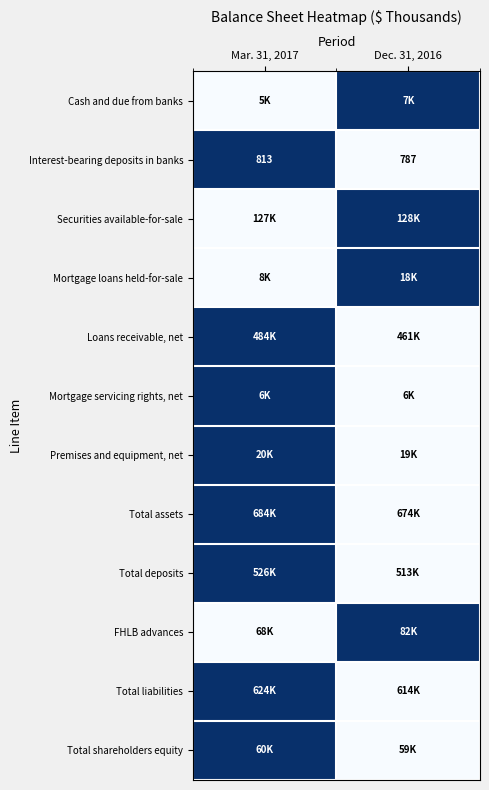

Rank the categories by Interest-bearing deposits in banks value from highest to lowest.

Mar. 31, 2017, Dec. 31, 2016